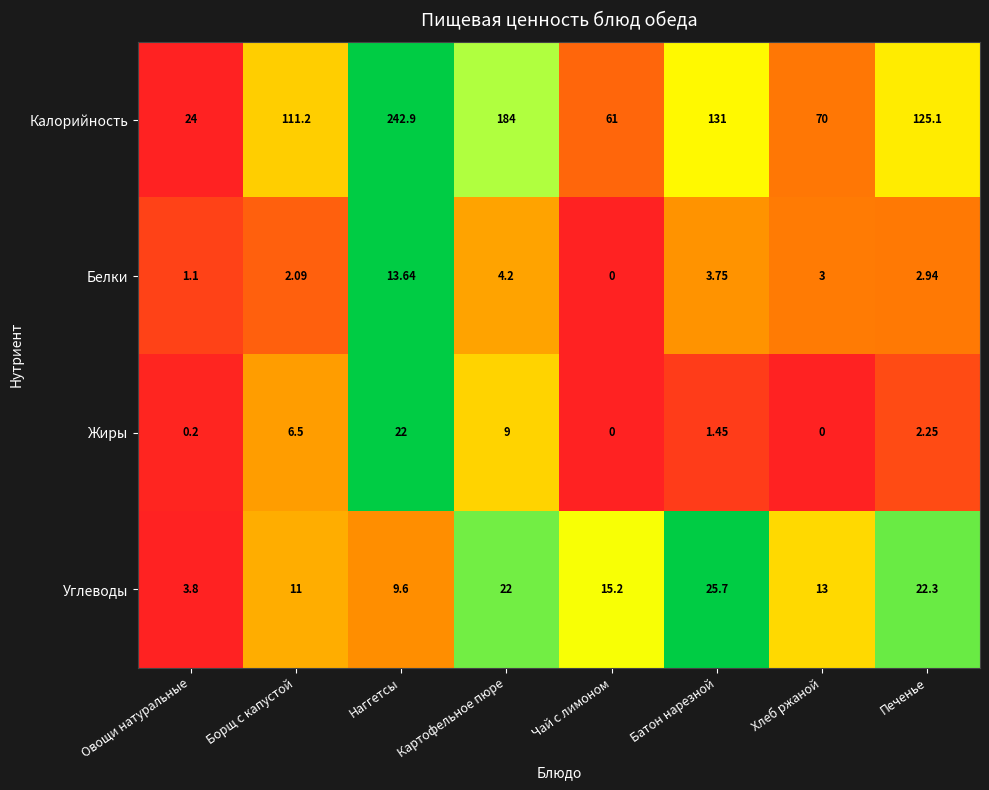

What is the total value across all series at Борщ с капустой?

130.8